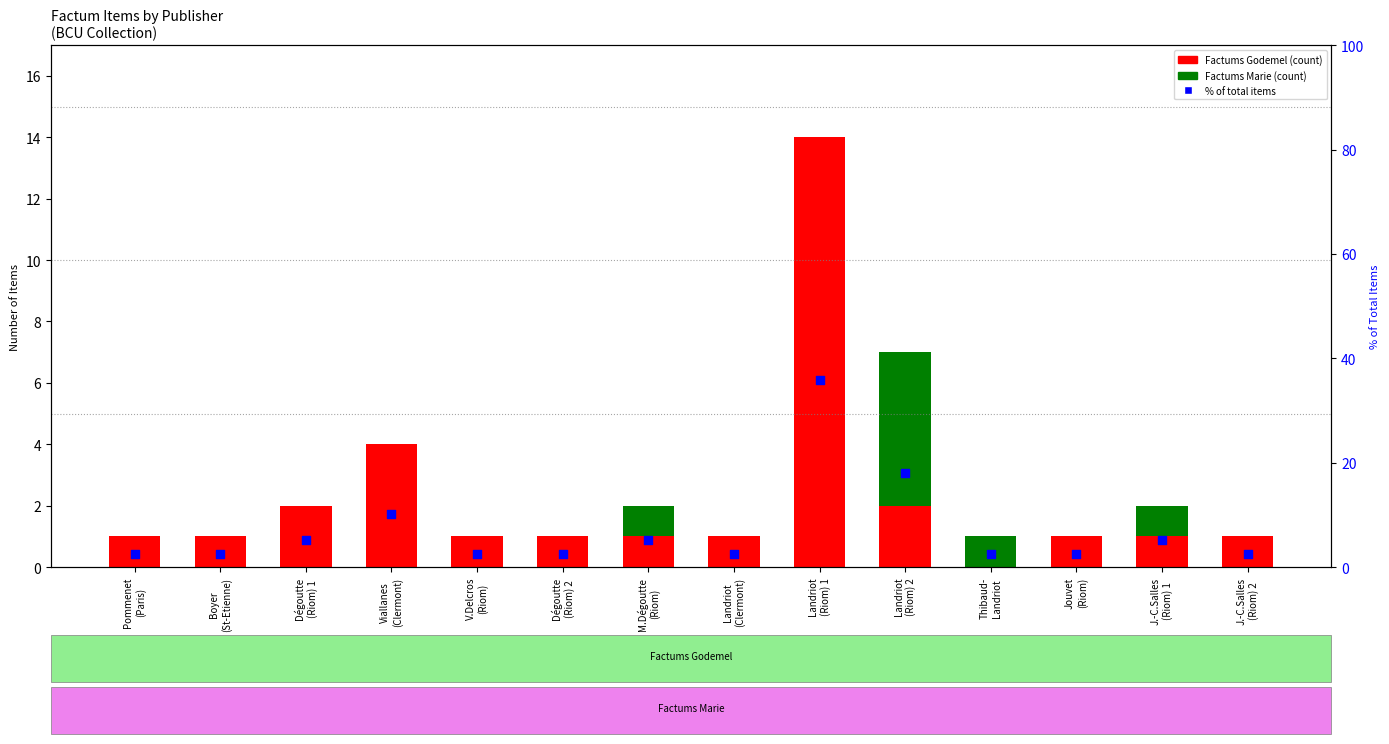

At how many categories does at least one series exceed 18?

1